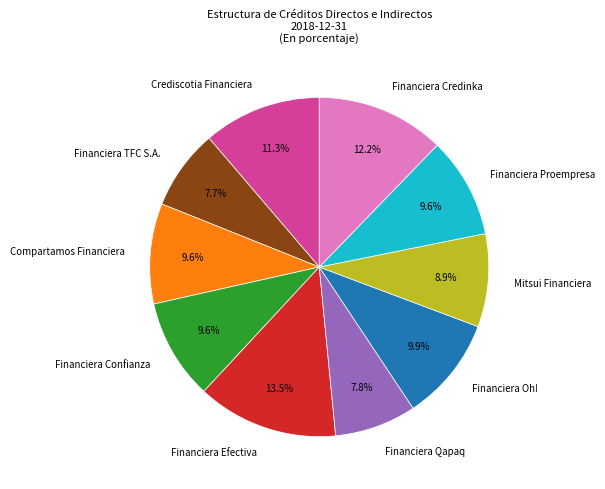

To the nearest percent, what is the difference between the Financiera Efectiva and Crediscotia Financiera slice percentages?

2%